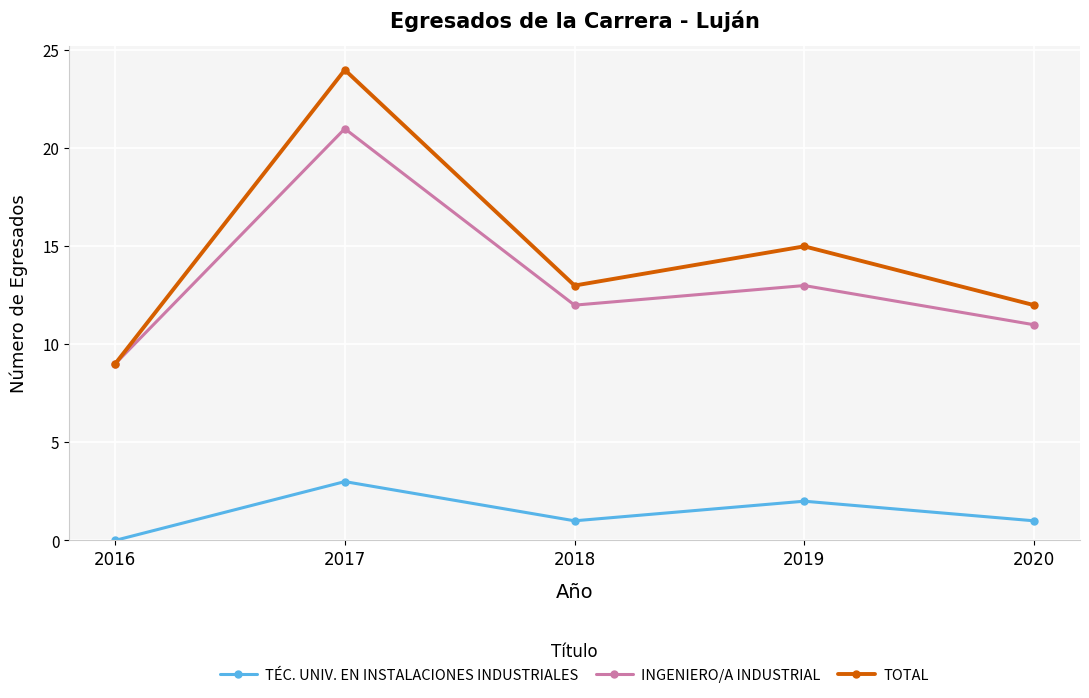

What are all the series names shown in the legend?

TÉC. UNIV. EN INSTALACIONES INDUSTRIALES, INGENIERO/A INDUSTRIAL, TOTAL